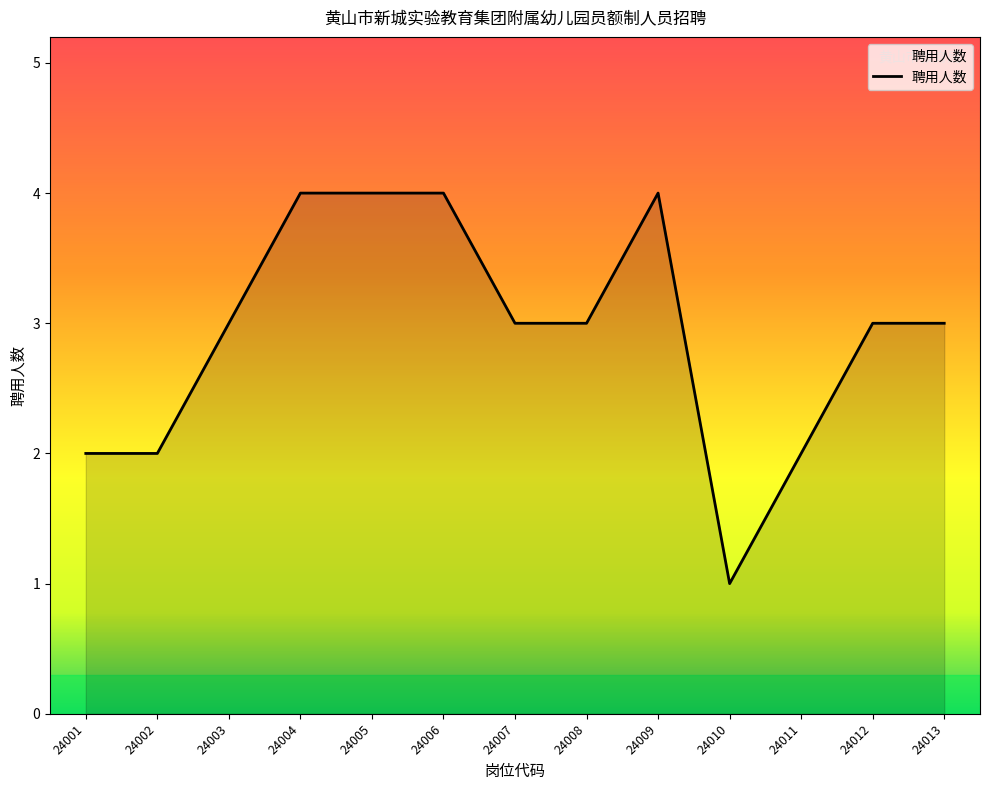

Reading left to right, extract all data points from this chart.

2	2	3	4	4	4	3	3	4	1	2	3	3